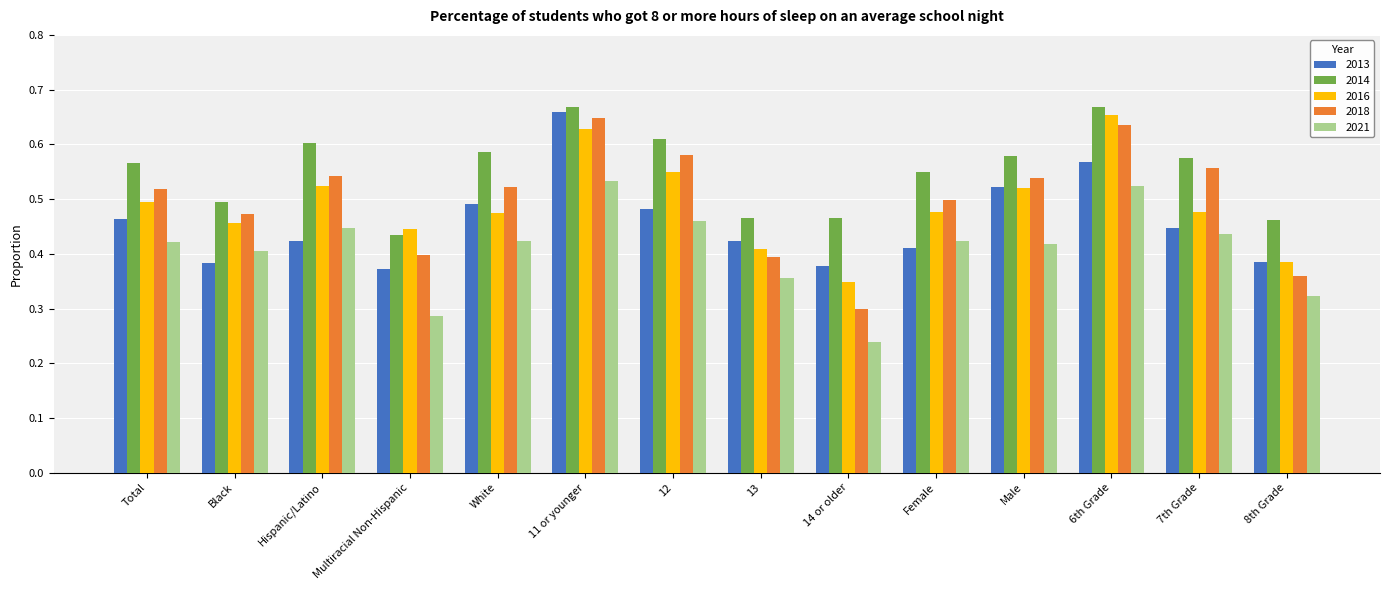

True or false: 2013 has a value of 0.1 at Female.

False